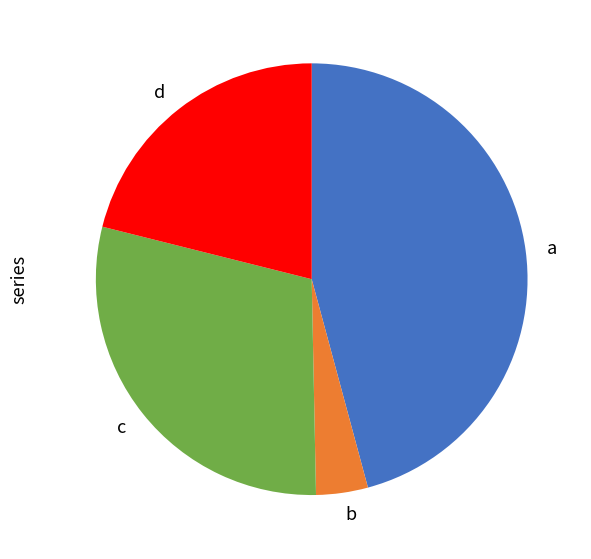

Count the number of slices in the pie.

4